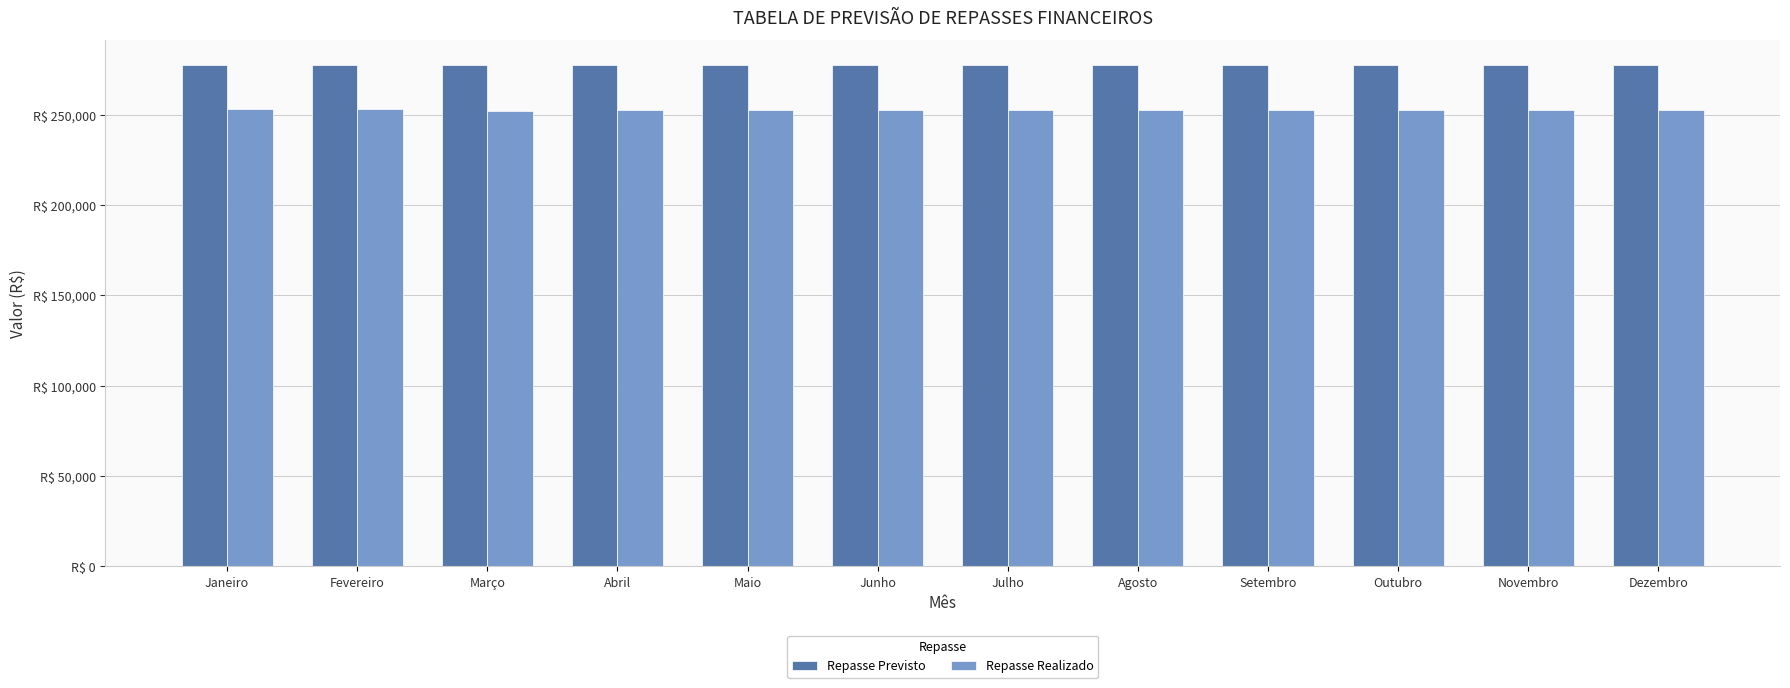

What is the total value across all series at Dezembro?

530192.5